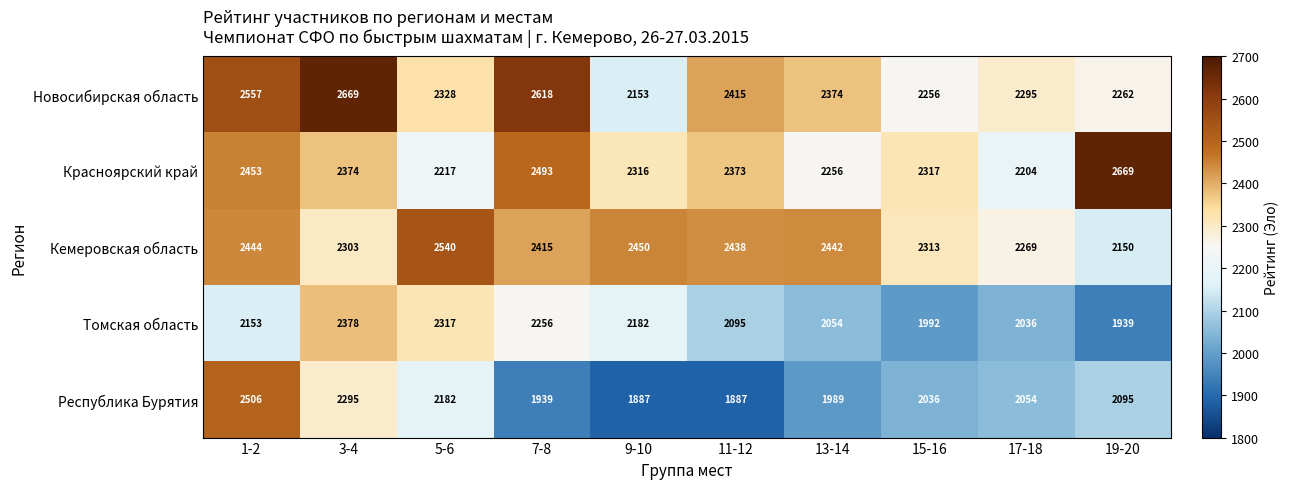

Which series changed the most between 7-8 and 15-16?

Новосибирская область